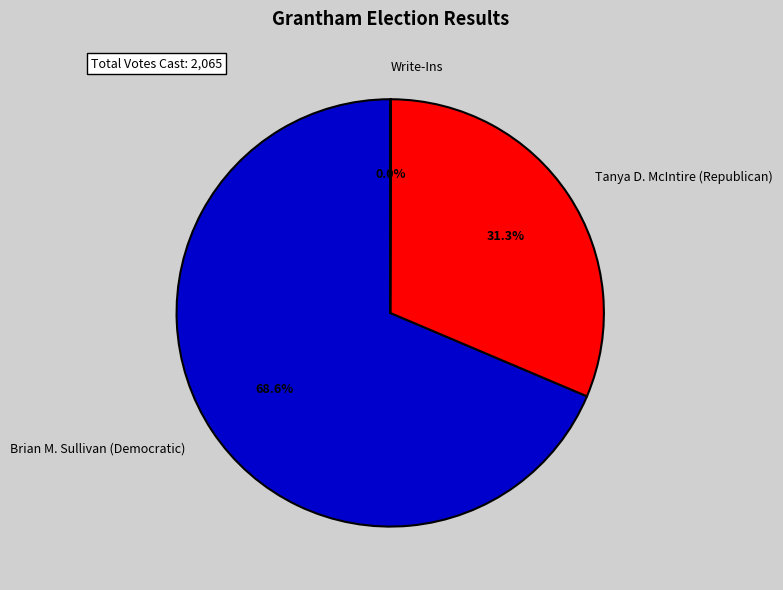

Is Tanya D. McIntire (Republican) the majority of the pie?

No